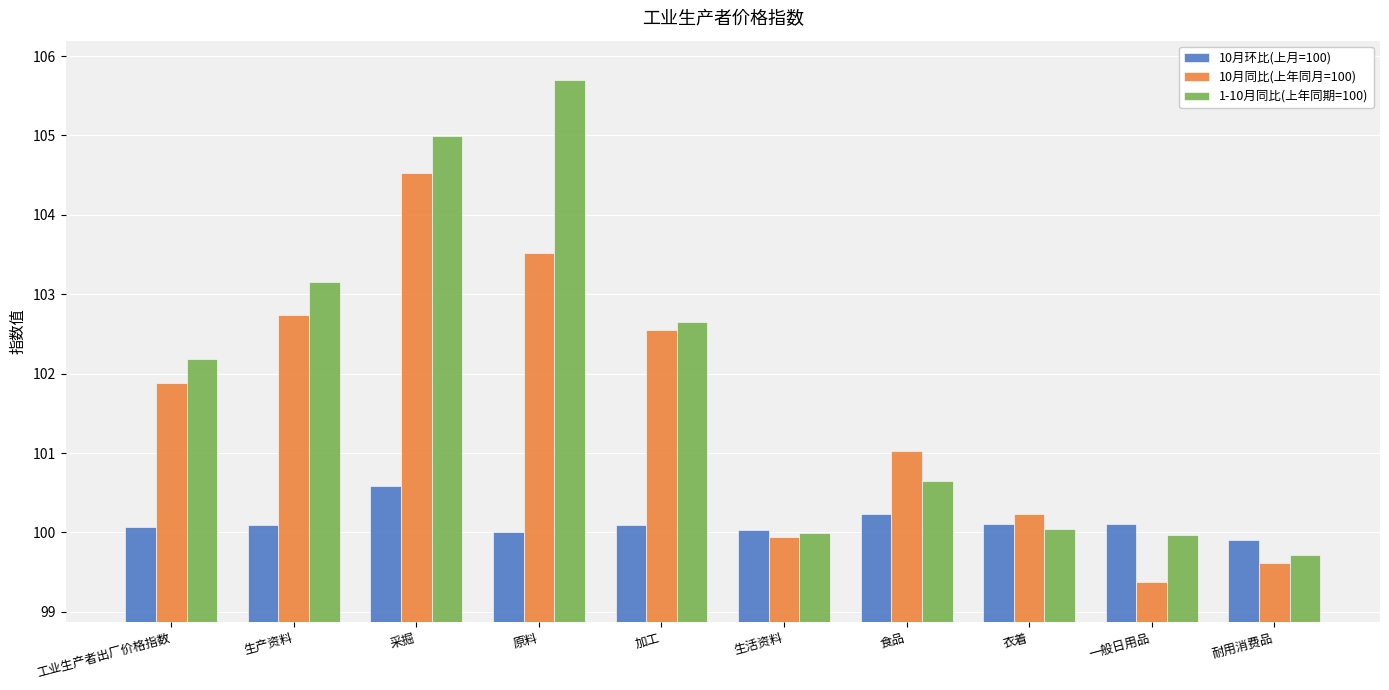

What is the smallest value displayed?

99.4